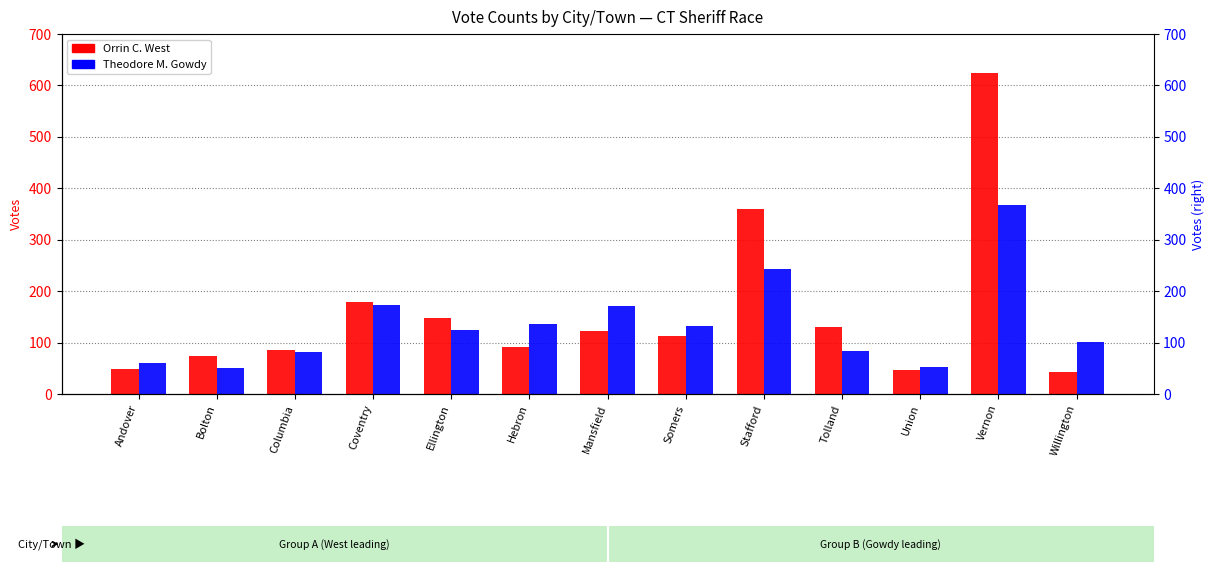

How many groups of bars are there?

13